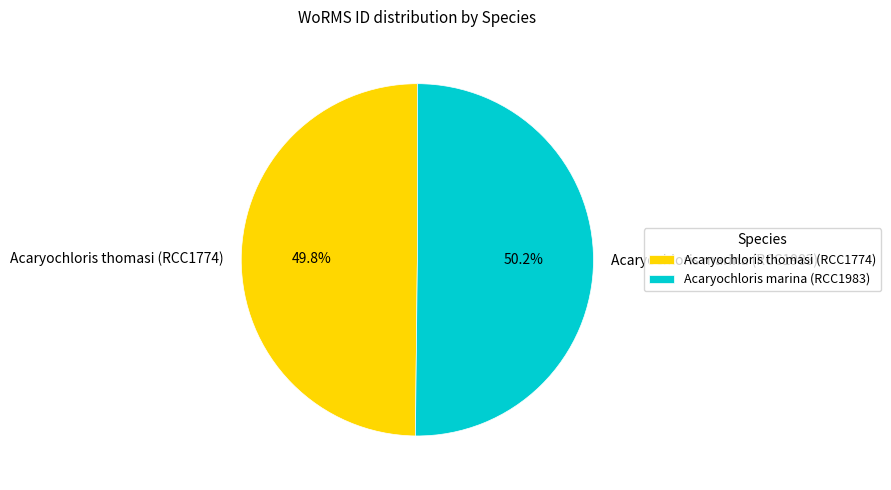

The Acaryochloris marina (RCC1983) slice represents 50% of the pie. True or false?

True